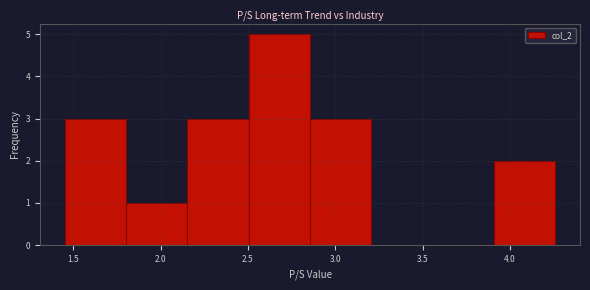

What is the height of the bar covering 1.80 to 2.15 on the x-axis? Neither the bar edges nor the heights are printed on the chart, so give them approximately, as read against the axes.

1